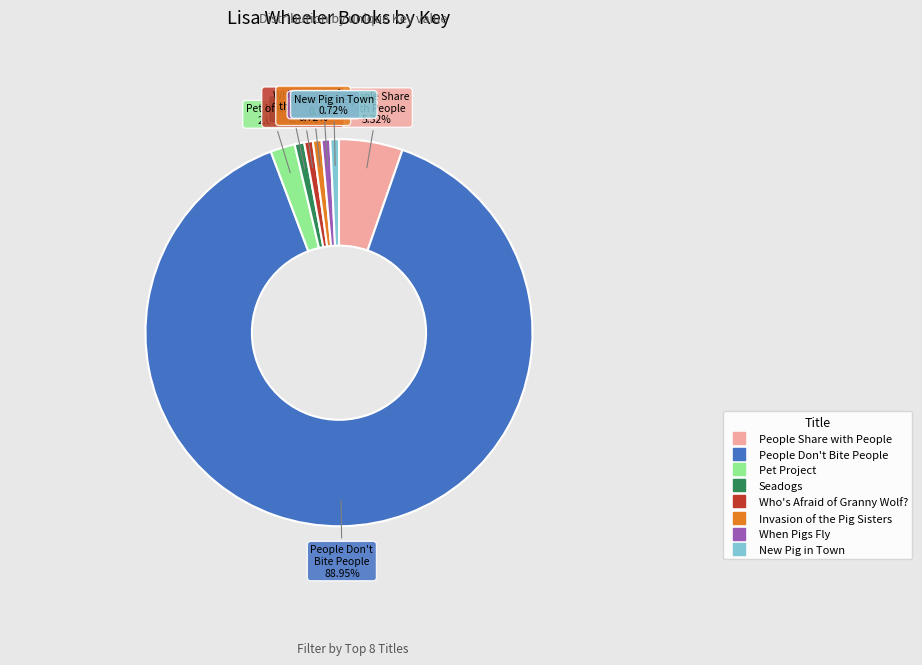

How much of the chart is everything except New Pig in Town?

99.3%